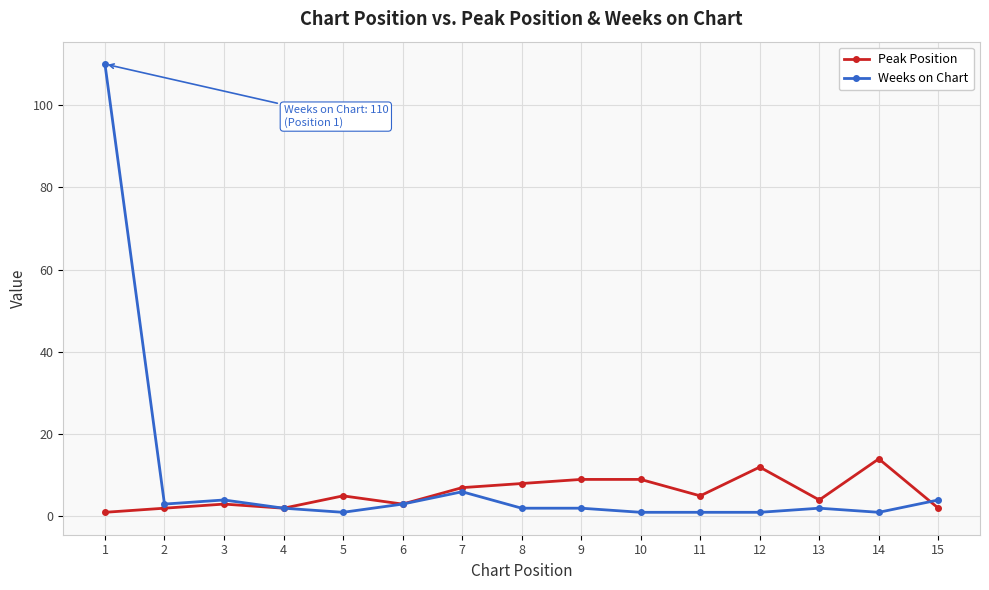

What is the greatest value displayed?

110